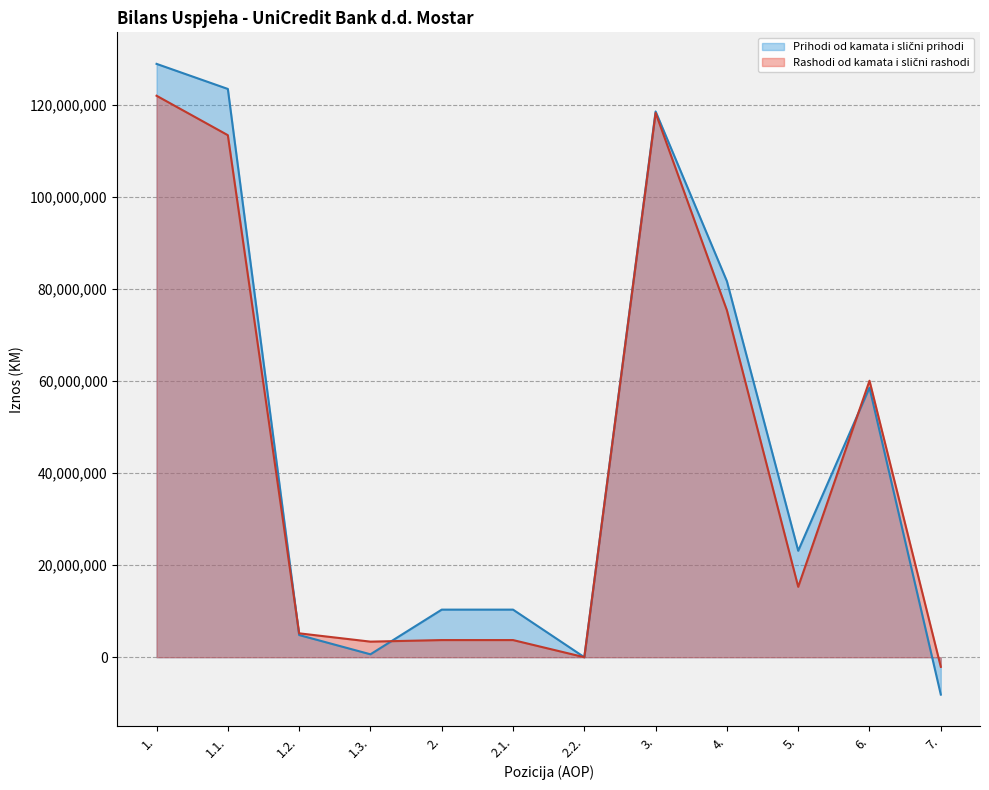

Rank the series by their average value, from highest to lowest.

Prihodi od kamata i slični prihodi, Rashodi od kamata i slični rashodi